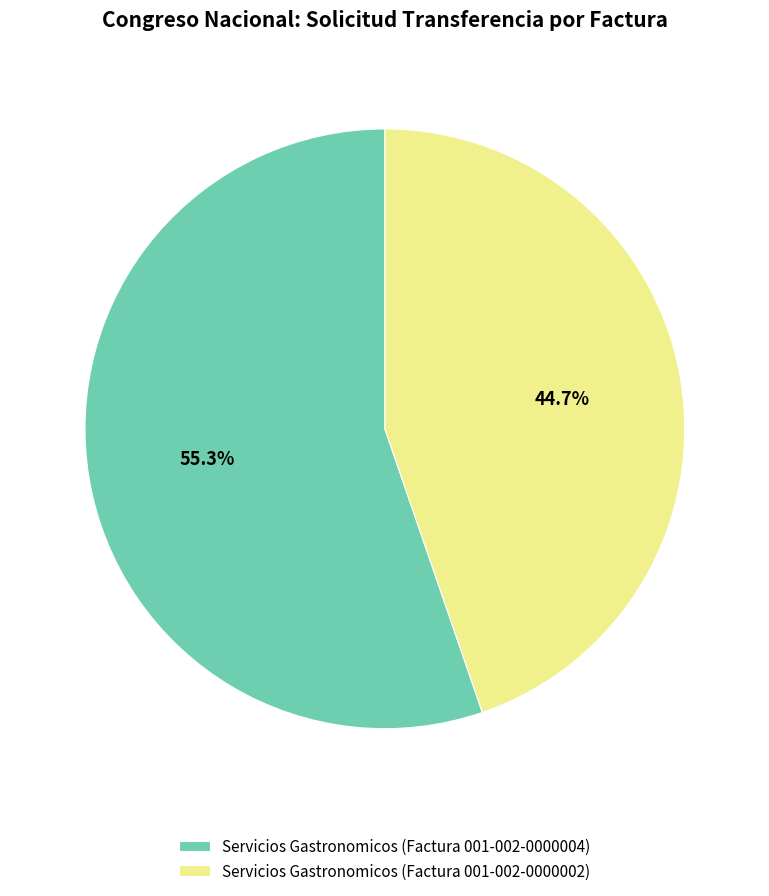

How many slices are in this pie chart?

2